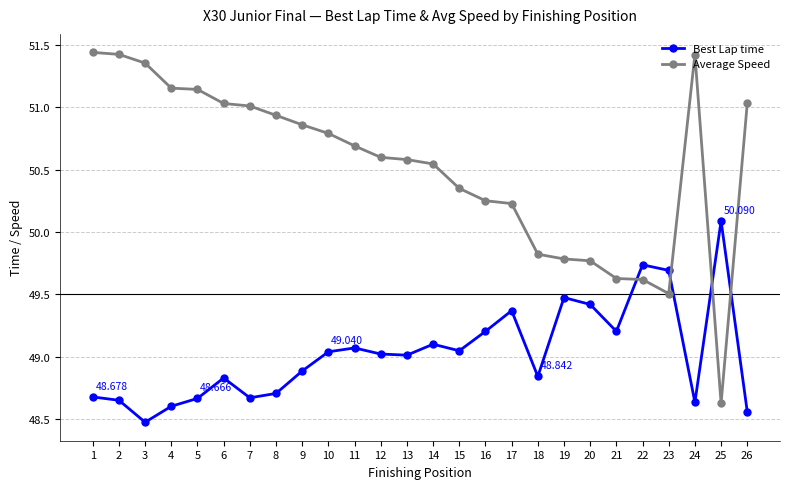

What is the difference between the highest and lowest values at 25?

1.5